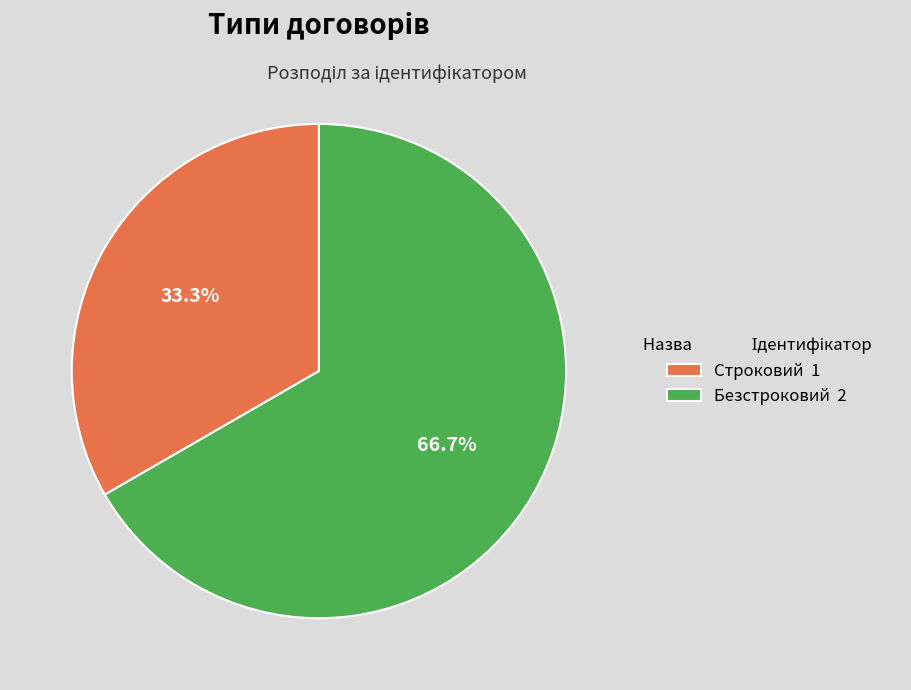

Is there any slice that represents more than half of the pie?

Yes